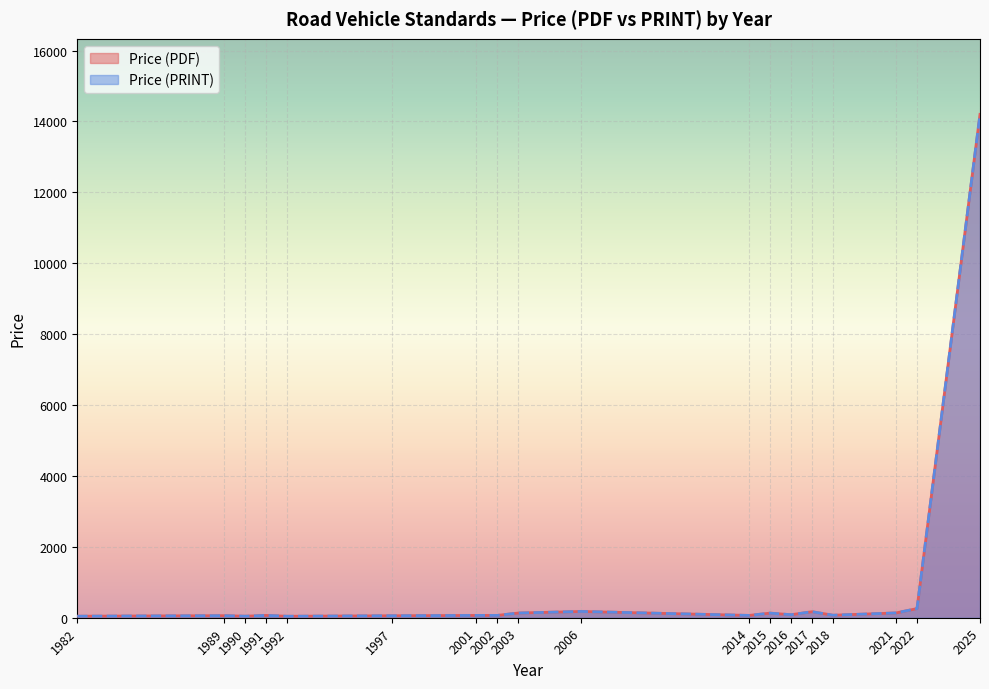

What is the average value of the Price (PRINT) series?

496.7